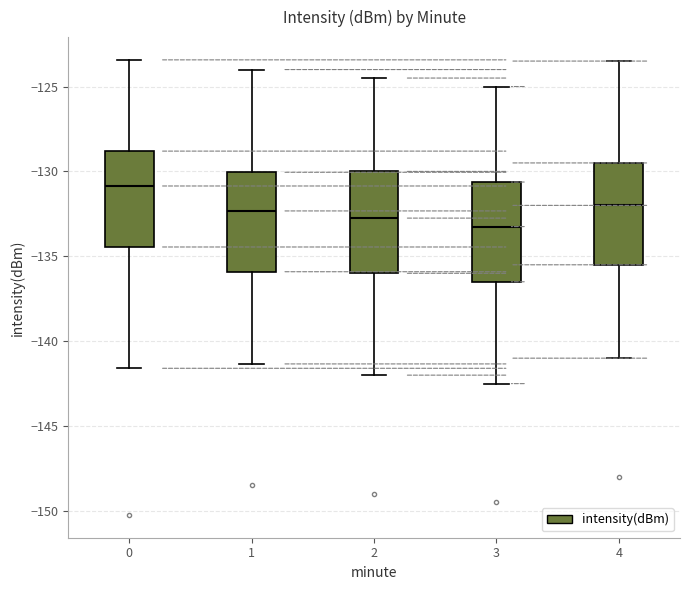

Reading left to right, read every box against the y-axis: the position of its median line, the range the box covers, and the ends of its whiskers. The values are not printed on the chart, so give them approximately, as read against the axis.

0: median -131.0, box -134.5 to -129.0, whiskers -141.5 to -123.5
1: median -132.5, box -136.0 to -130.0, whiskers -141.5 to -124.0
2: median -132.5, box -136.0 to -130.0, whiskers -142.0 to -124.5
3: median -133.0, box -136.5 to -130.5, whiskers -142.5 to -125.0
4: median -132.0, box -135.5 to -129.5, whiskers -141.0 to -123.5